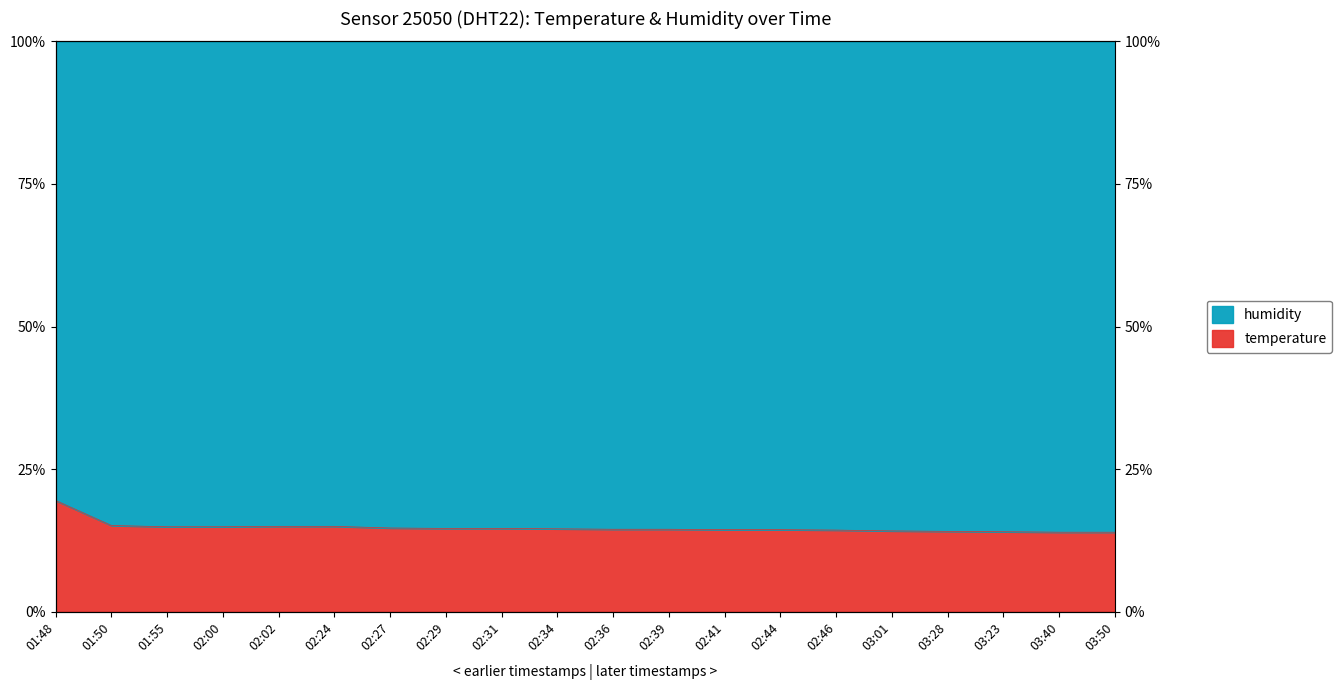

Reading left to right, transcribe all the data shown in this chart.

01:48=19.5	01:50=15.1	01:55=14.9	02:00=14.9	02:02=15.0	02:24=15.0	02:27=14.7	02:29=14.6	02:31=14.6	02:34=14.5	02:36=14.5	02:39=14.5	02:41=14.4	02:44=14.4	02:46=14.3	03:01=14.2	03:28=14.1	03:23=14.0	03:40=14.0	03:50=14.0